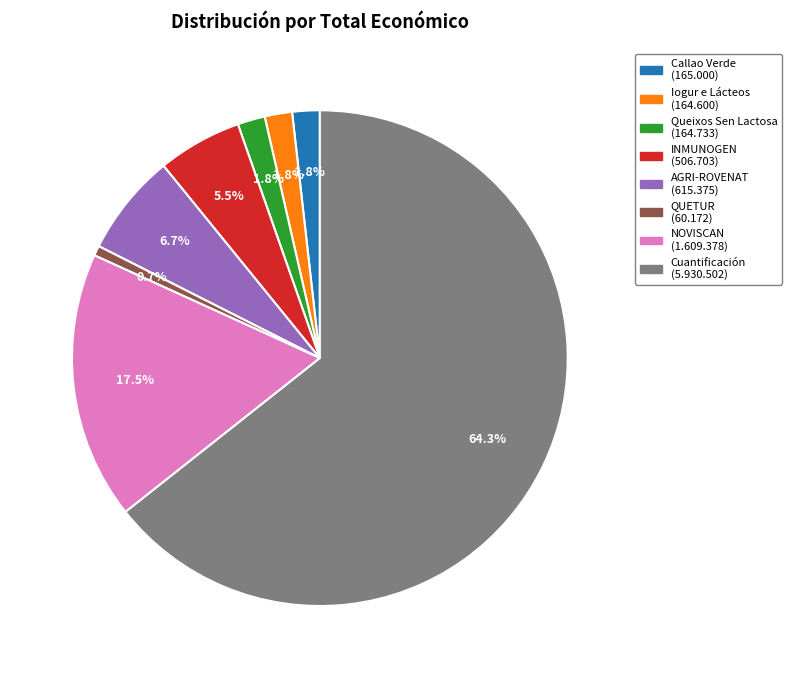

Which category accounts for the majority?

Cuantificación